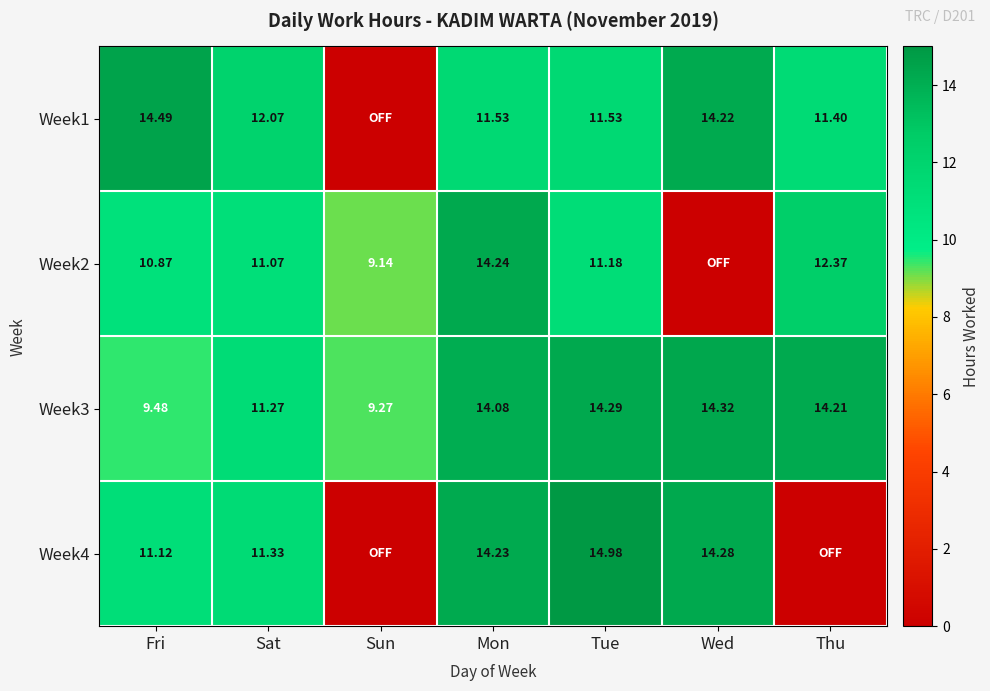

True or false: Week3 has a value of 25.0 at Thu.

False